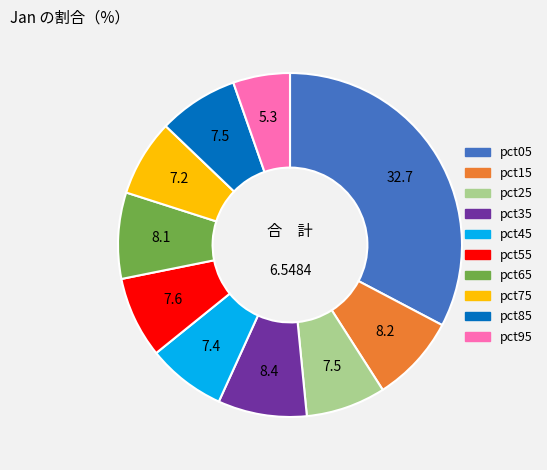

Does pct25 account for over 50% of the chart?

No